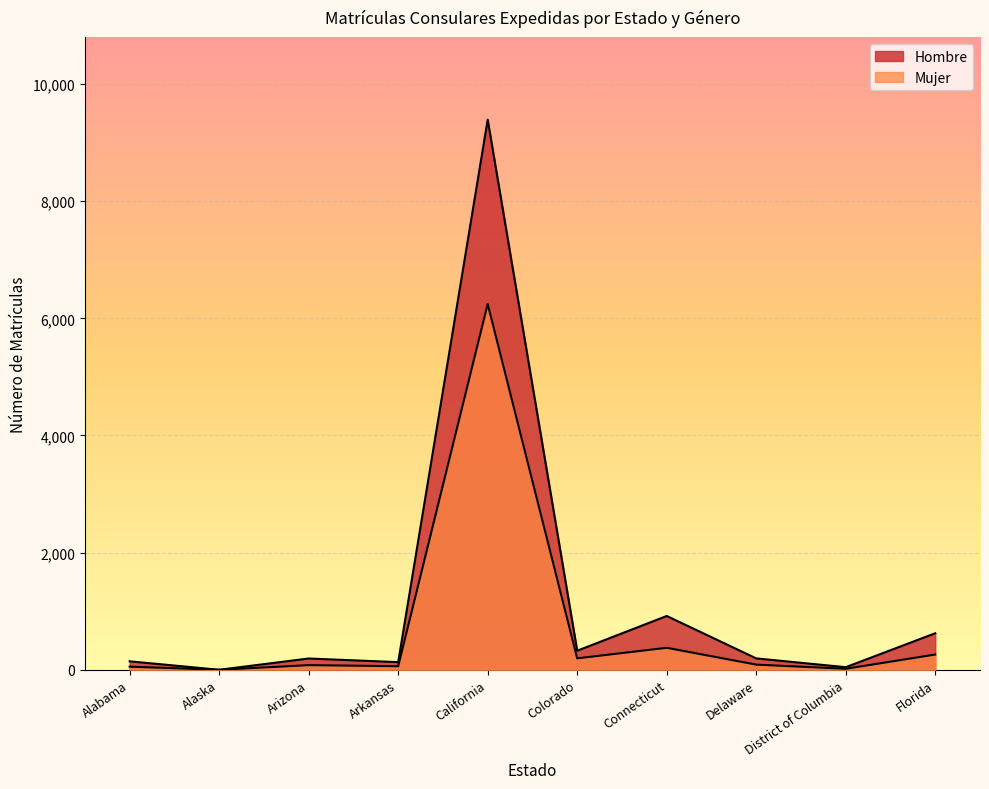

What are all the series names shown in the legend?

Hombre, Mujer